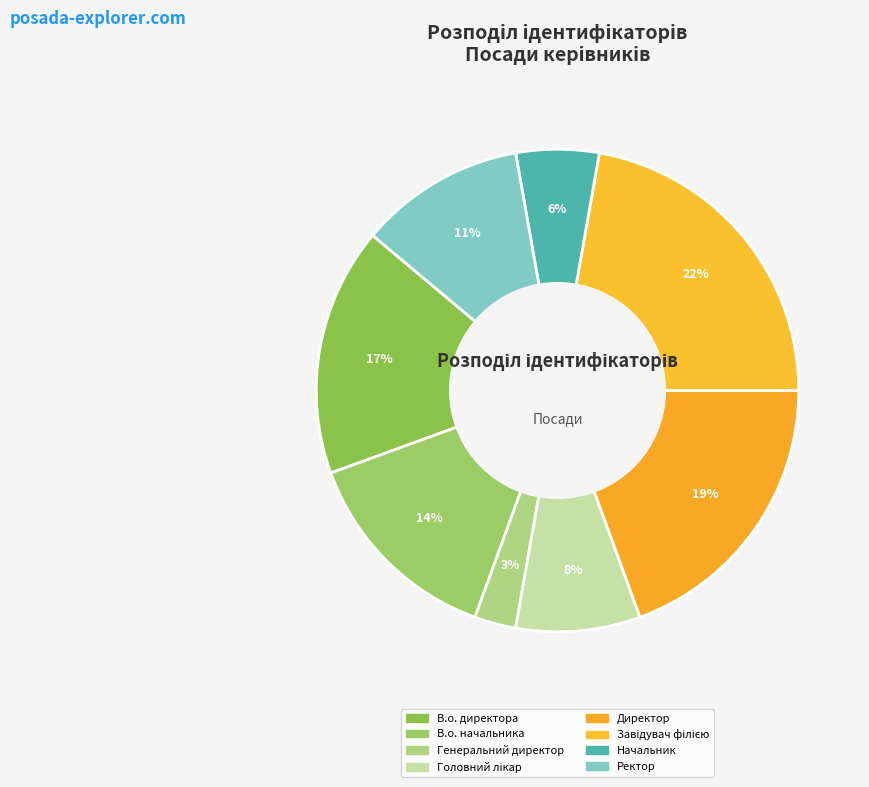

How many slices are in this pie chart?

8